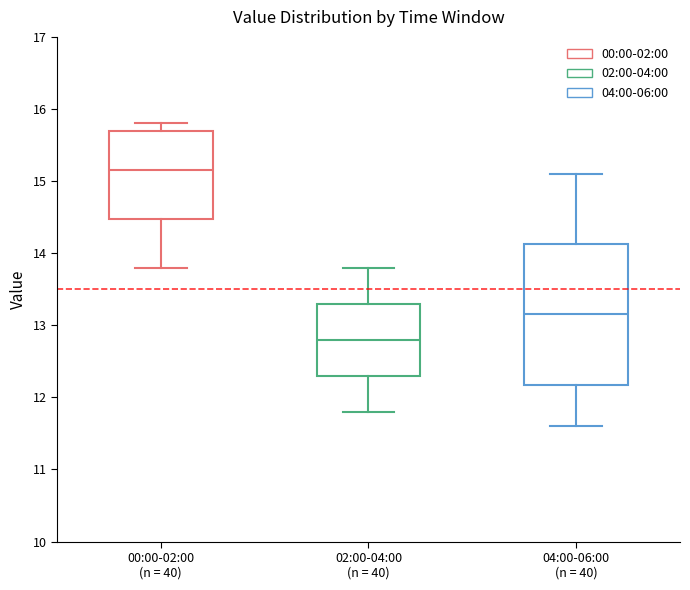

Where does the lower whisker of the box for 00:00-02:00 (n = 40) end on the y-axis? The values are not printed on the chart, so give them approximately, as read against the axis.

13.8